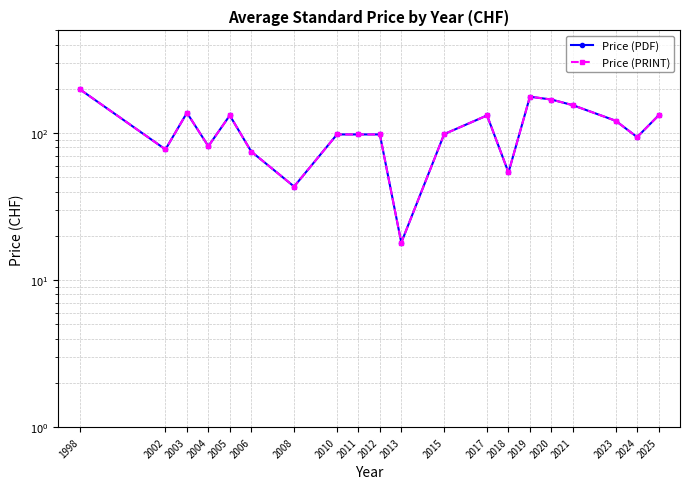

What are all the series names shown in the legend?

Price (PDF), Price (PRINT)